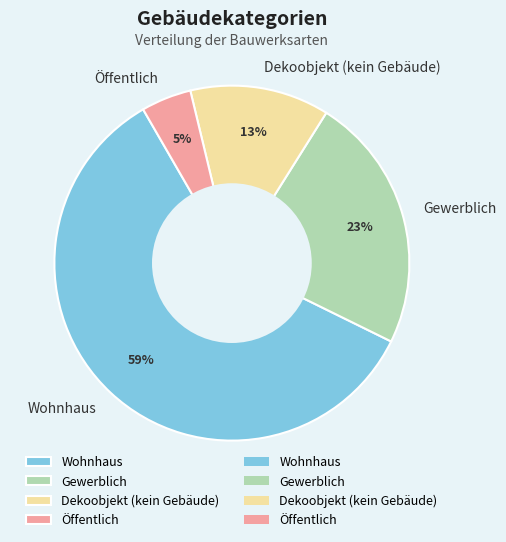

Approximately how many times larger is the value at Gewerblich compared to Wohnhaus?

0.4